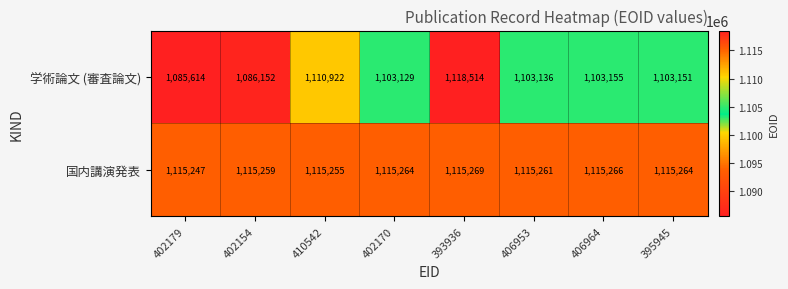

What is the total value across all series at 402154?

2201411